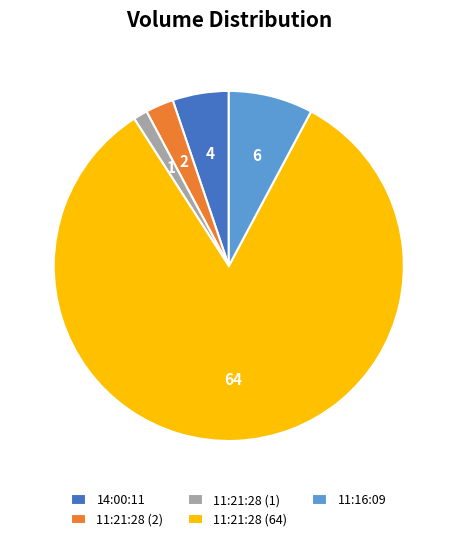

Rank the categories by value from lowest to highest.

11:21:28 (1), 11:21:28 (2), 14:00:11, 11:16:09, 11:21:28 (64)